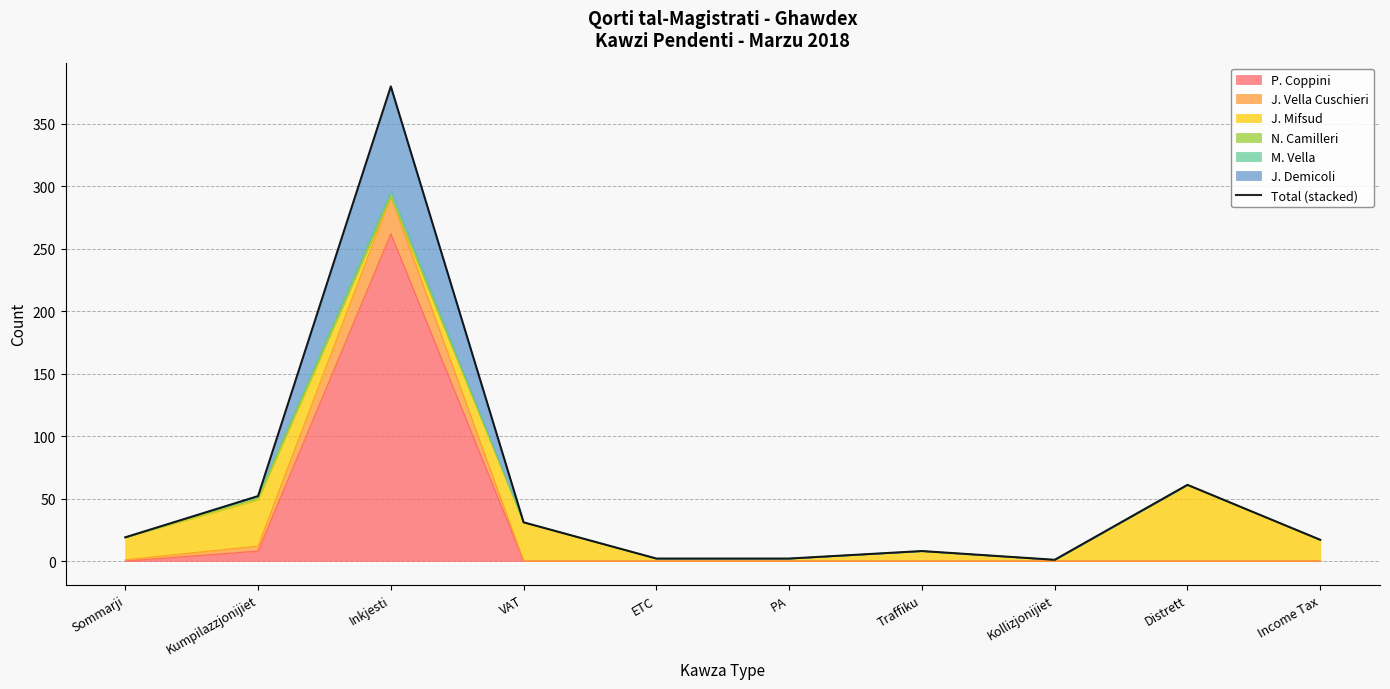

List the labels in order of value, largest first.

Inkjesti, Distrett, Kumpilazzjonijiet, VAT, Sommarji, Income Tax, Traffiku, ETC, PA, Kollizjonijiet